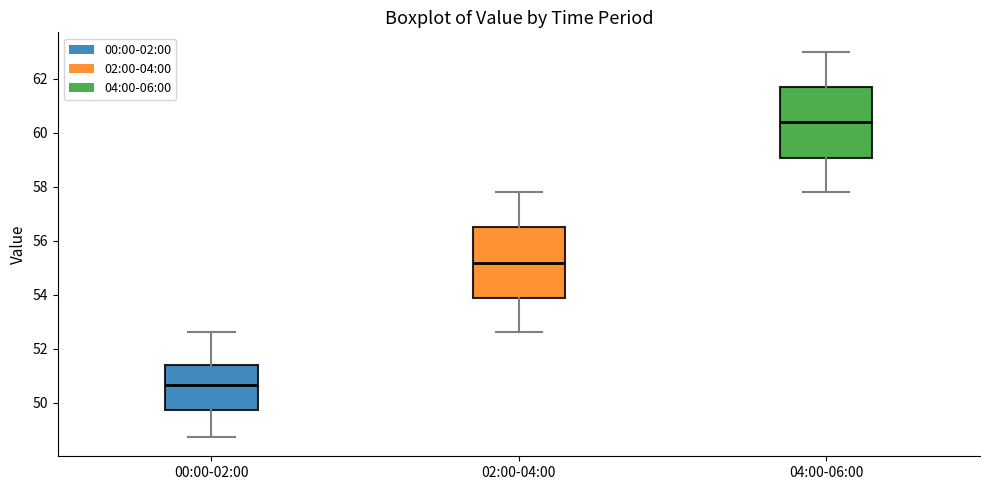

Which box's median line is the lowest?

00:00-02:00